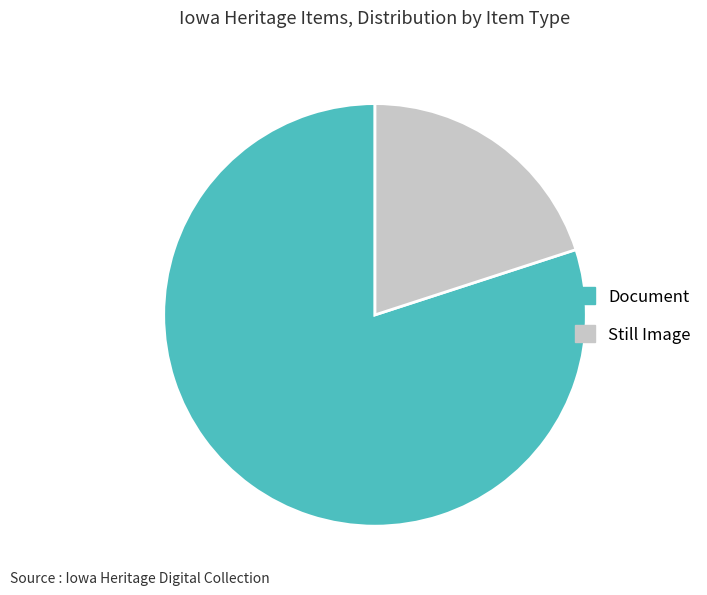

Is there any slice that represents more than half of the pie?

Yes